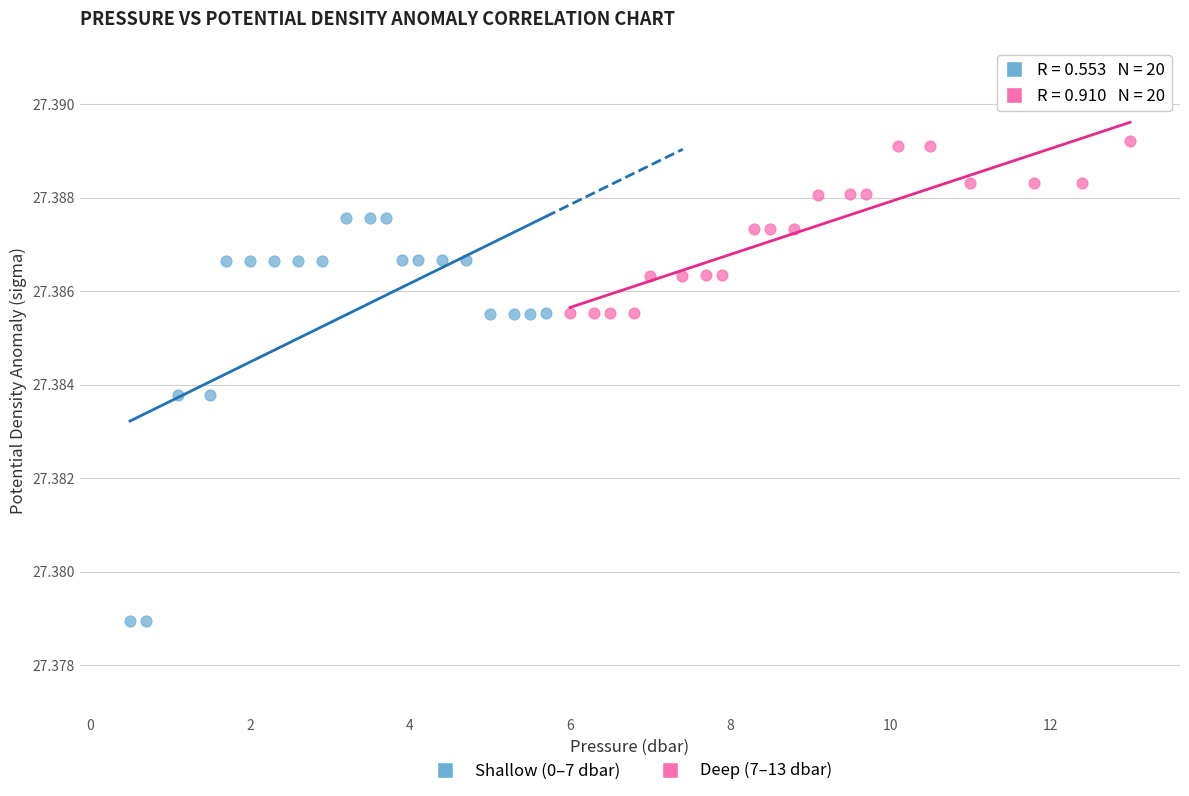

What are all the series names shown in the legend?

Shallow (0–7 dbar), Deep (7–13 dbar)